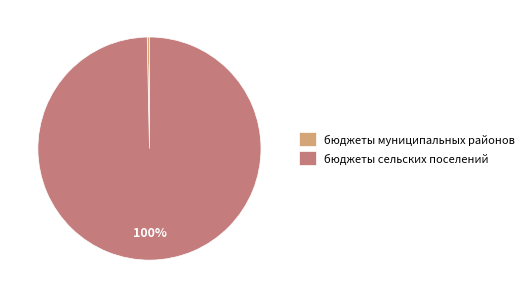

To the nearest percent, what portion does бюджеты сельских поселений represent?

100%